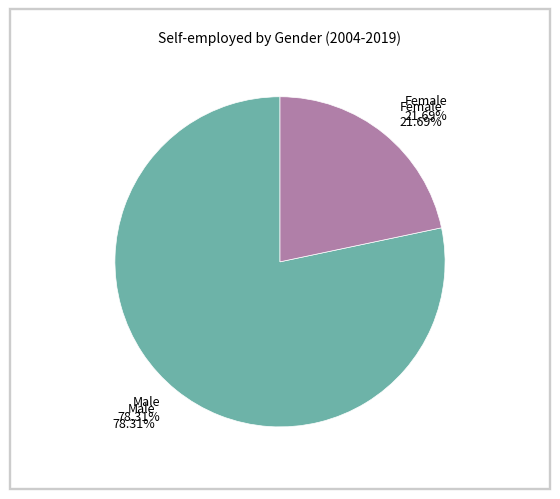

Is it true that 10 is 1% of the pie?

False